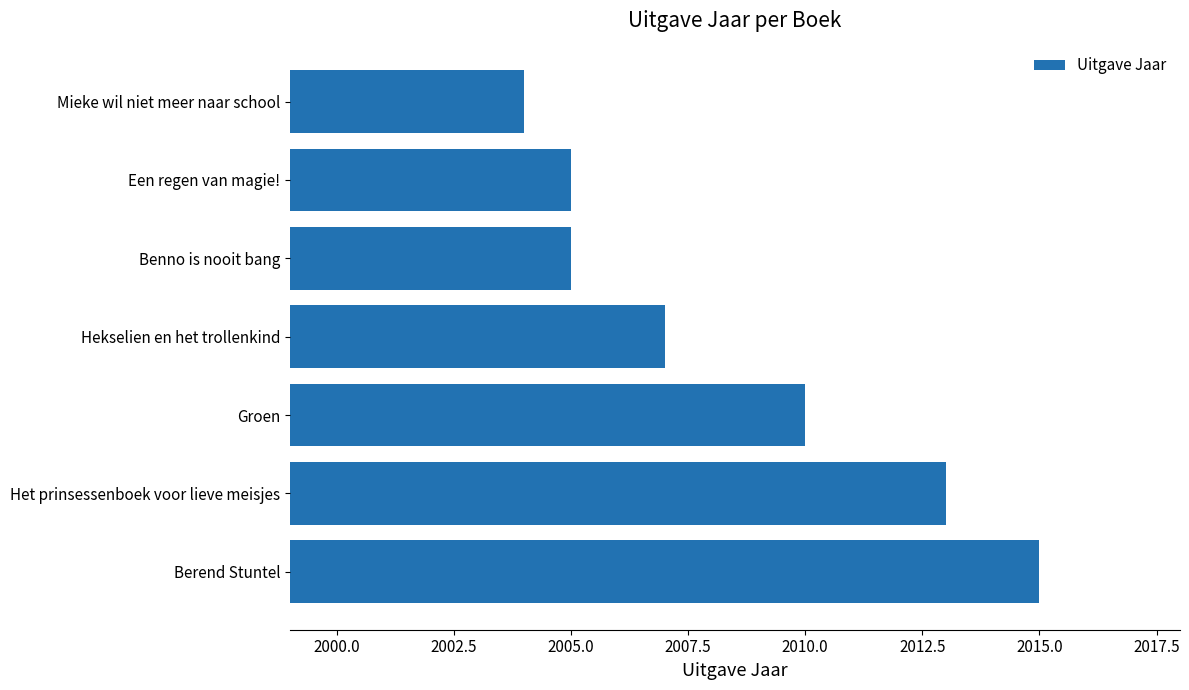

Which category has the lowest value across all series?

Mieke wil niet meer naar school